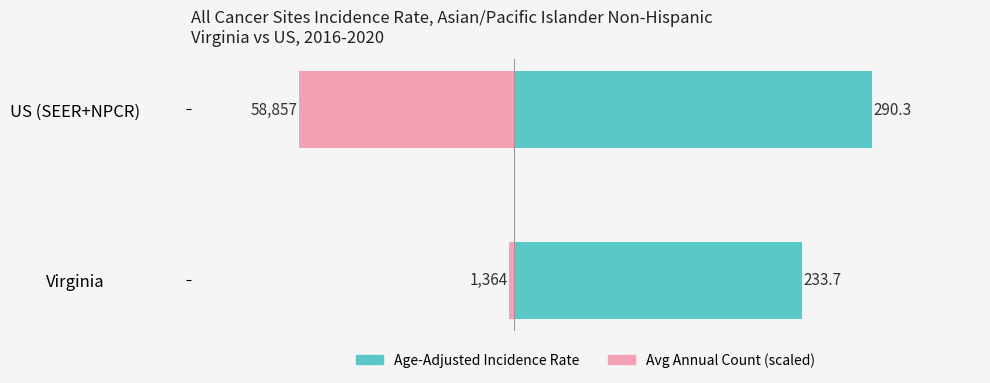

Rank the series at US (SEER+NPCR) from lowest to highest value.

Avg Annual Count (scaled), Age-Adjusted Incidence Rate